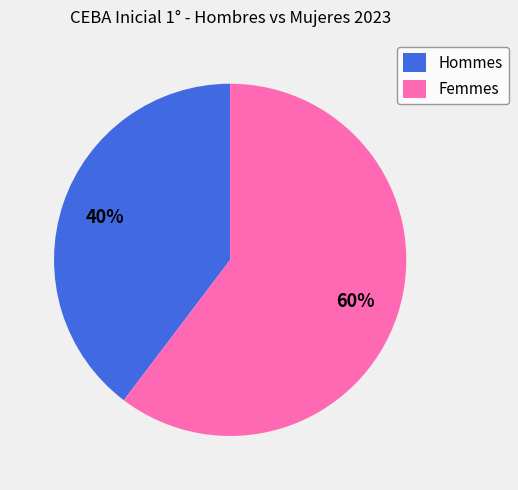

How many slices are in this pie chart?

2